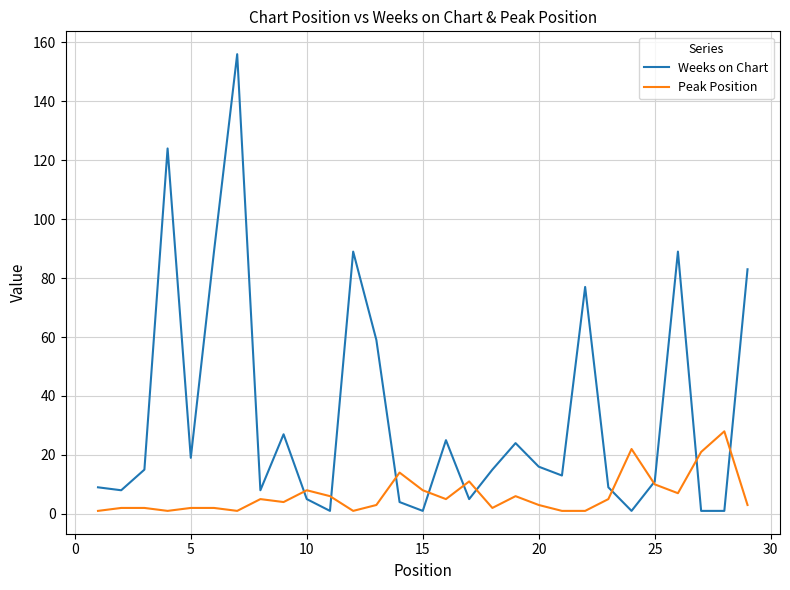

How many interior local peaks does the Weeks on Chart series have?

8